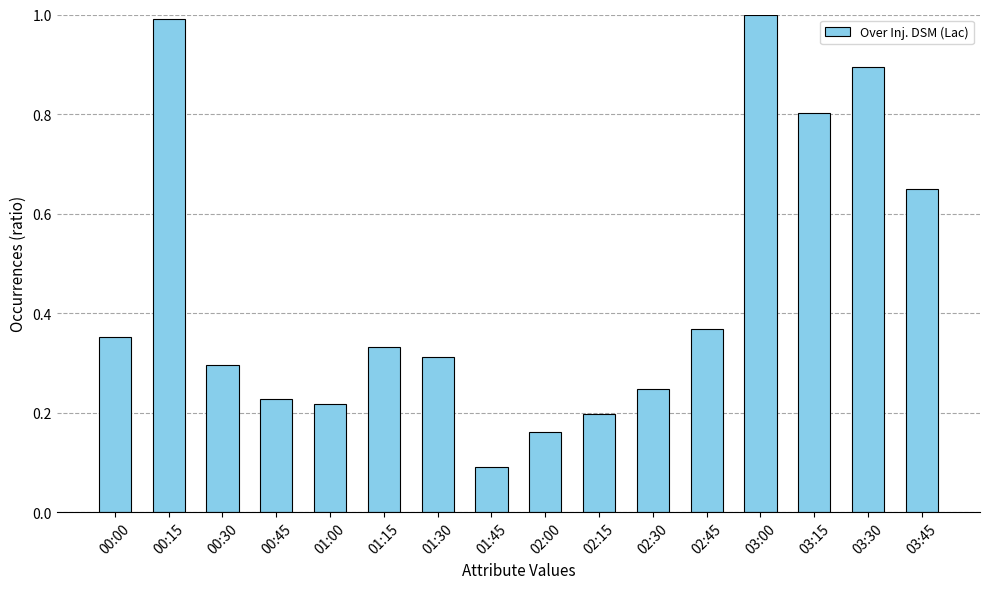

True or false: the data shows 0.2 at 00:45.

True